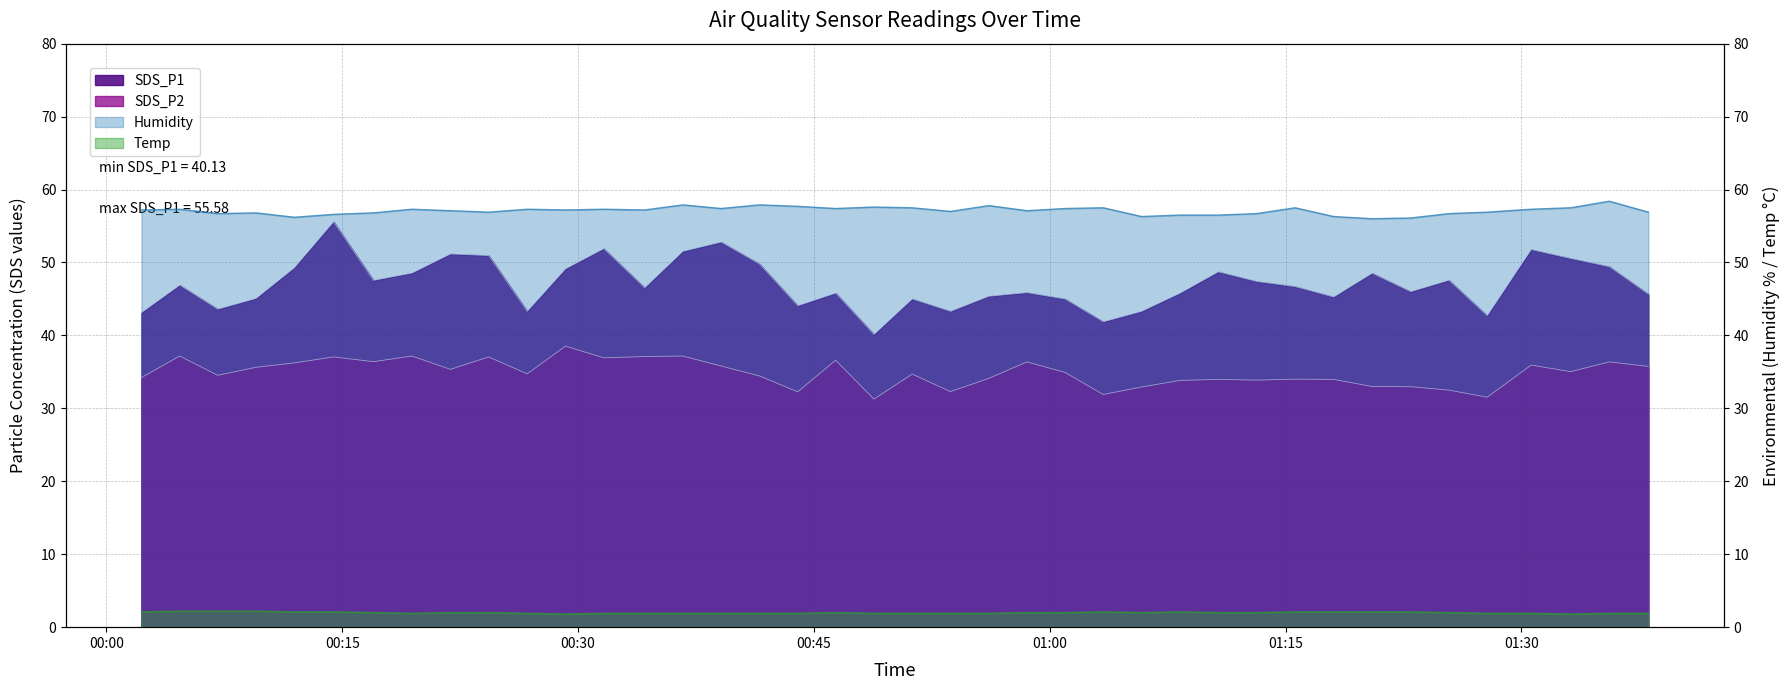

List the series in order of their overall mean, highest first.

Humidity, SDS_P1, SDS_P2, Temp